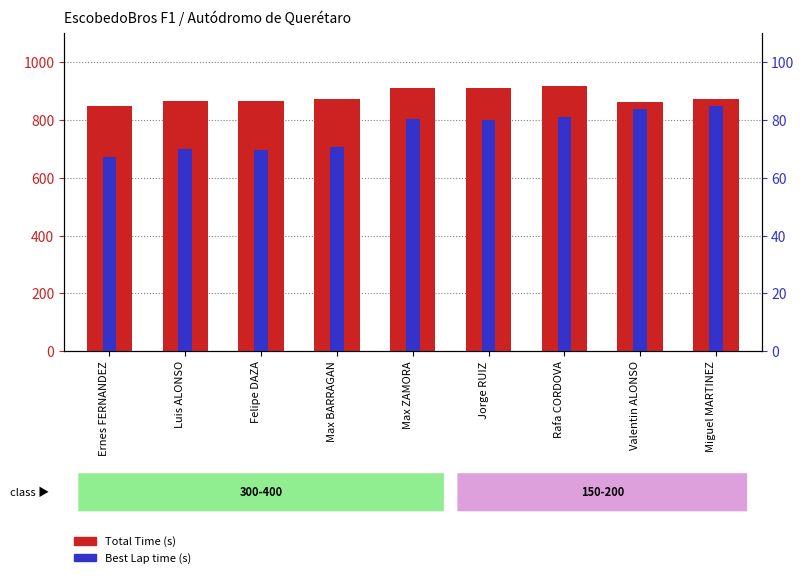

What is the approximate value of Best Lap time (s) at Max ZAMORA?

80.3